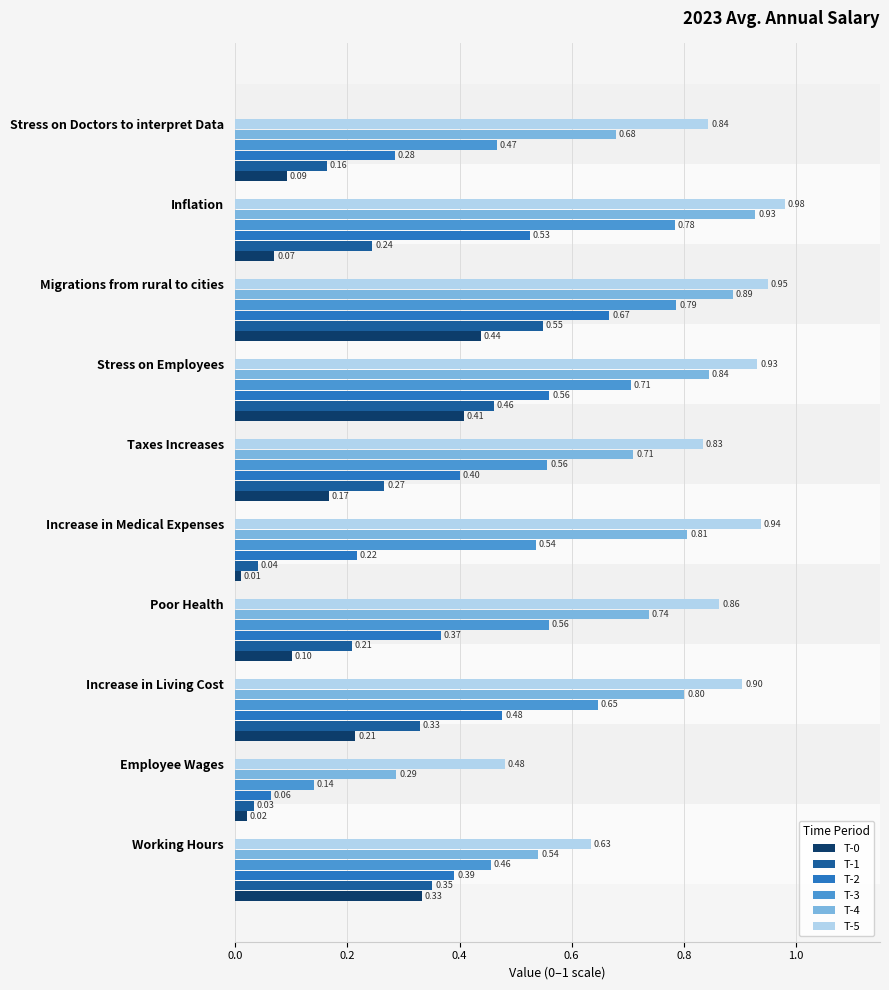

At how many categories does at least one series exceed 0?

10